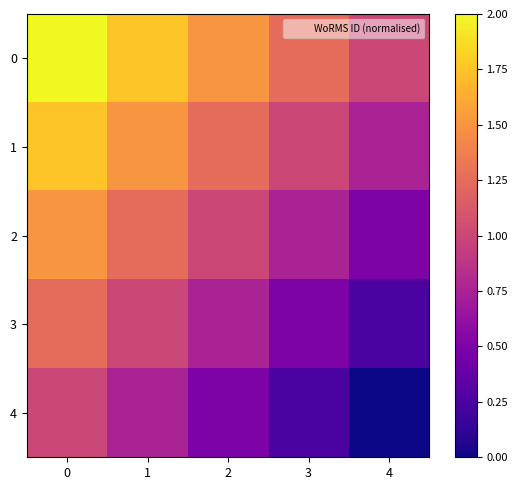

What is the maximum value shown in the chart?

2.0